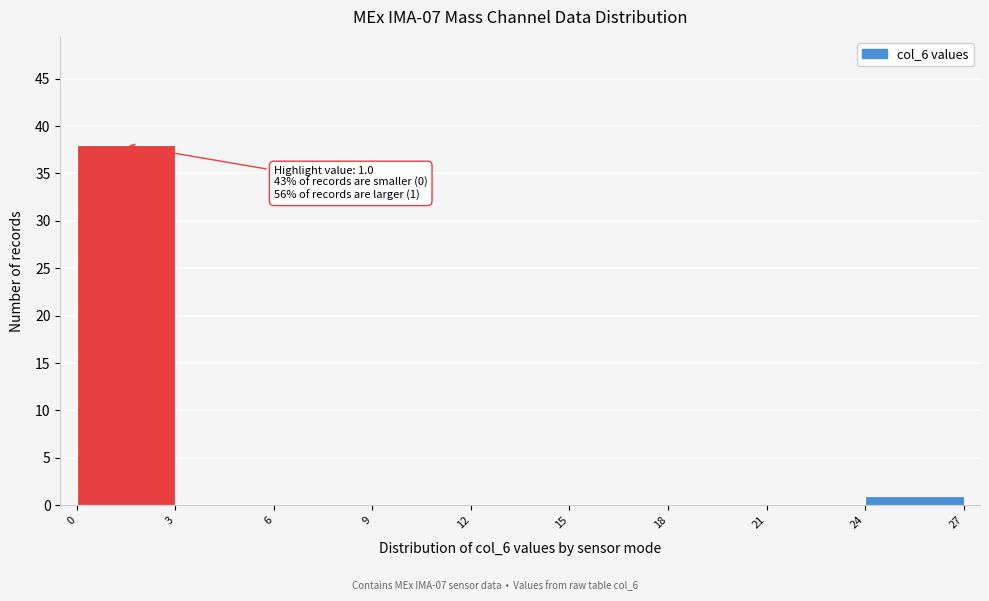

Which range on the x-axis has the tallest bar?

0 to 3